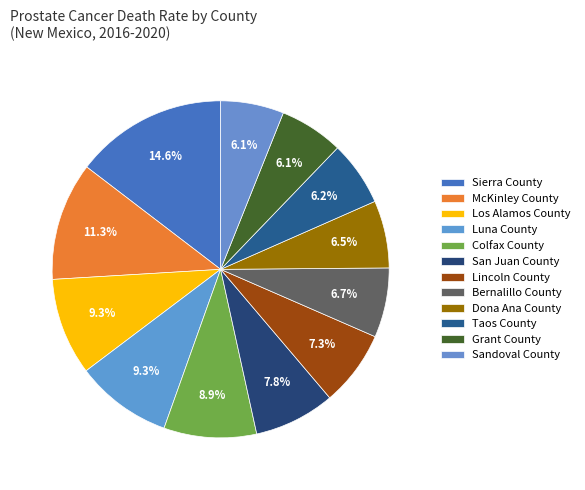

The Taos County slice represents 1% of the pie. True or false?

False